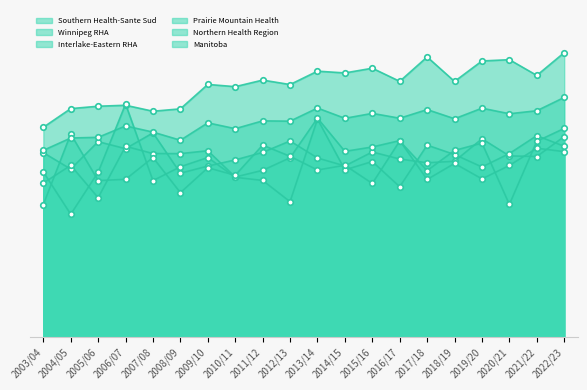

At which label is Interlake-Eastern RHA closest to 6?

2014/15